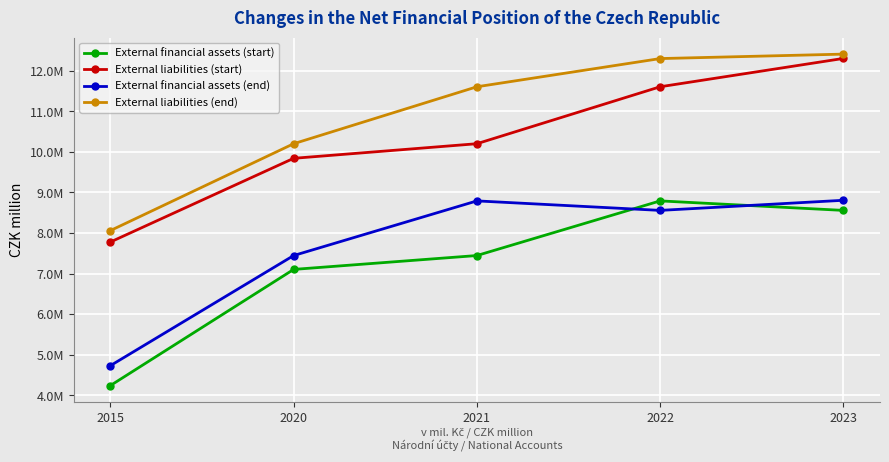

Is this an area chart (filled region under the line)?

No